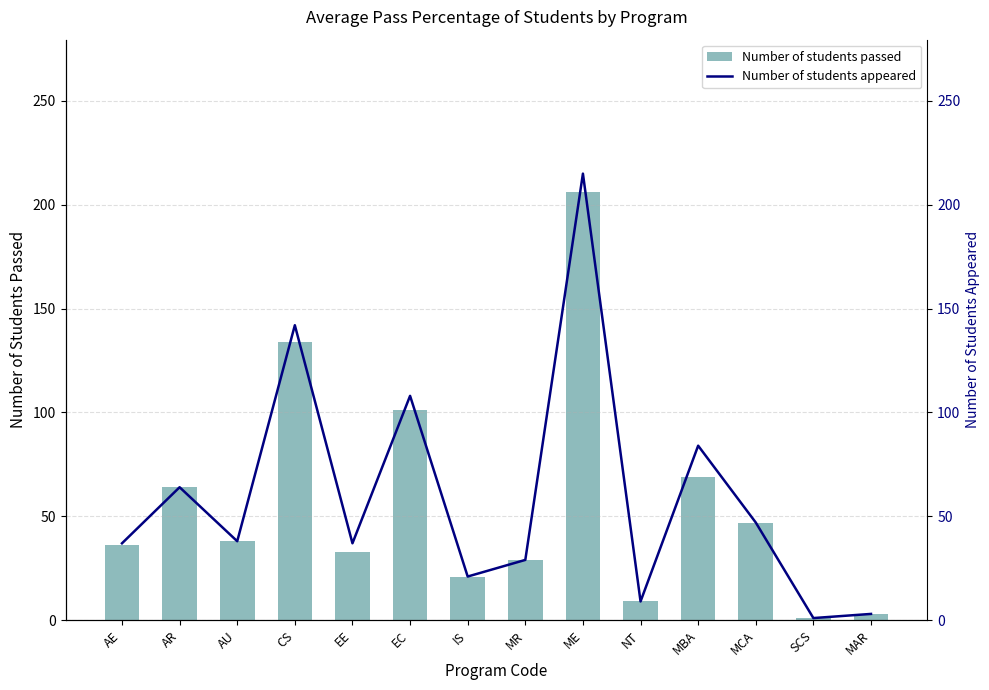

Which has a higher value, MBA or AR?

MBA